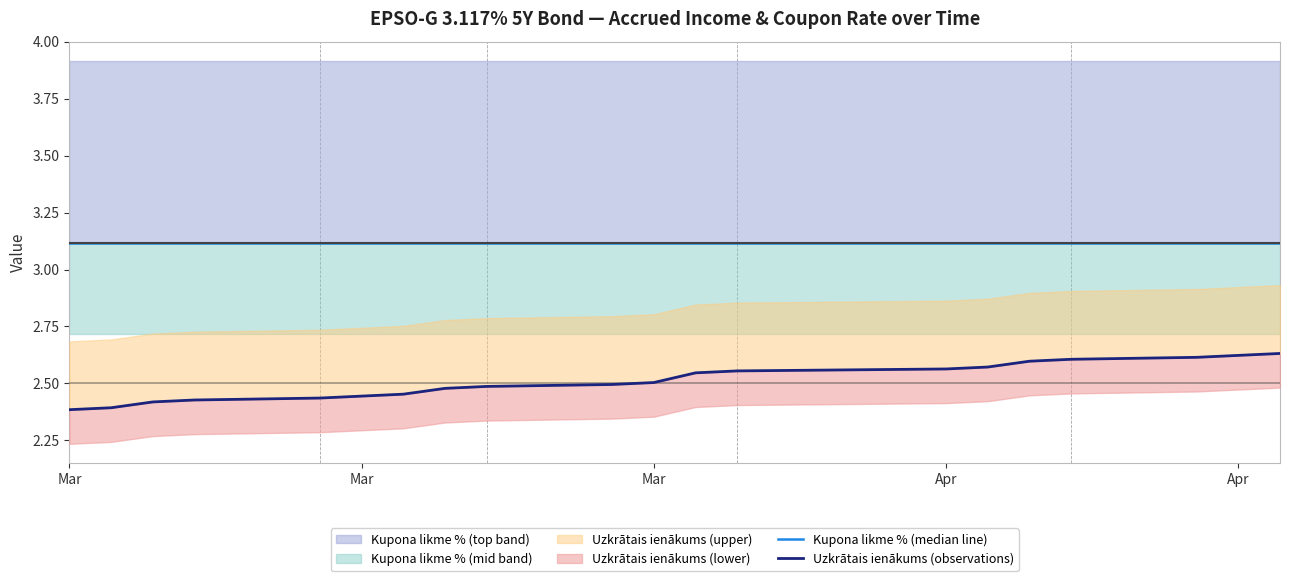

How many data points does each series have?

20